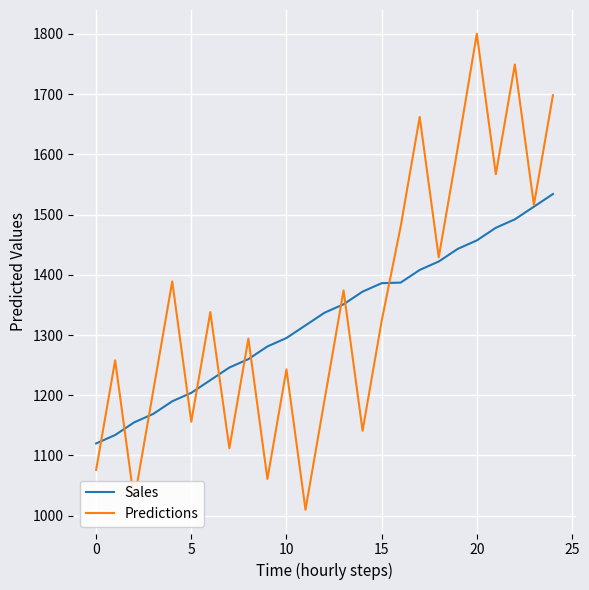

What is the greatest value displayed?

1800